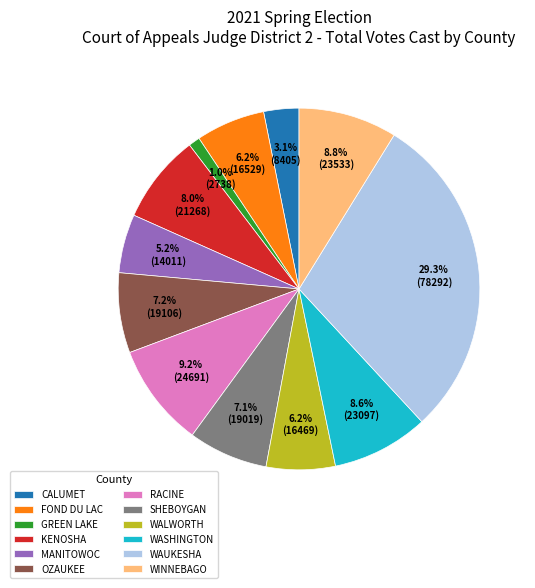

Is there any slice that represents more than half of the pie?

No